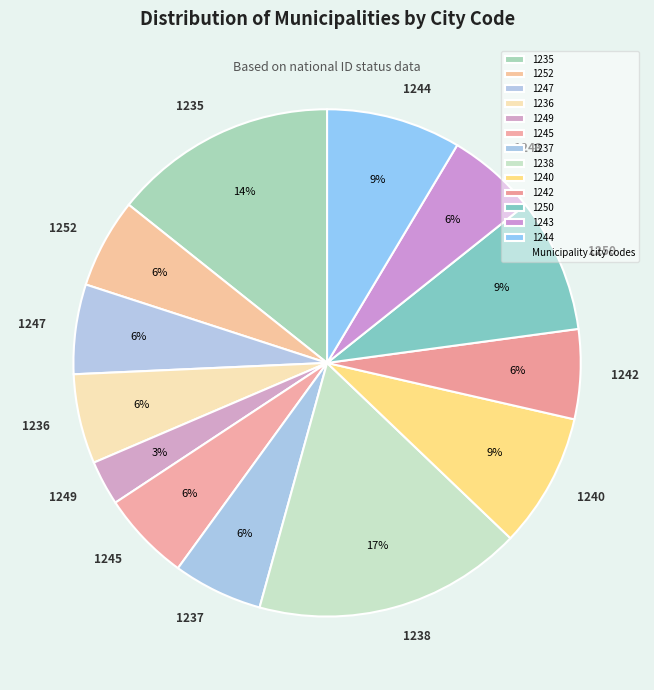

To the nearest percent, what is the combined percentage of 1236 and 1249?

9%